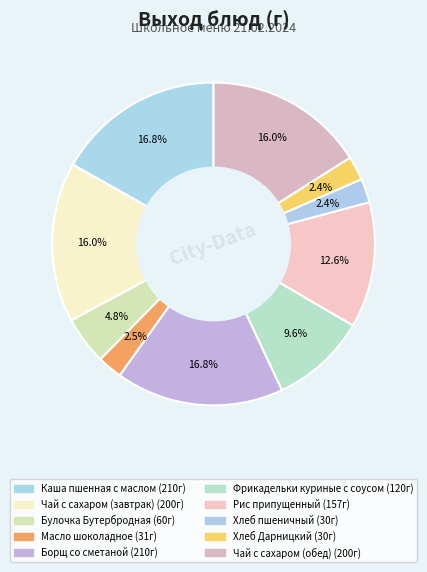

How many segments does this pie chart have?

10